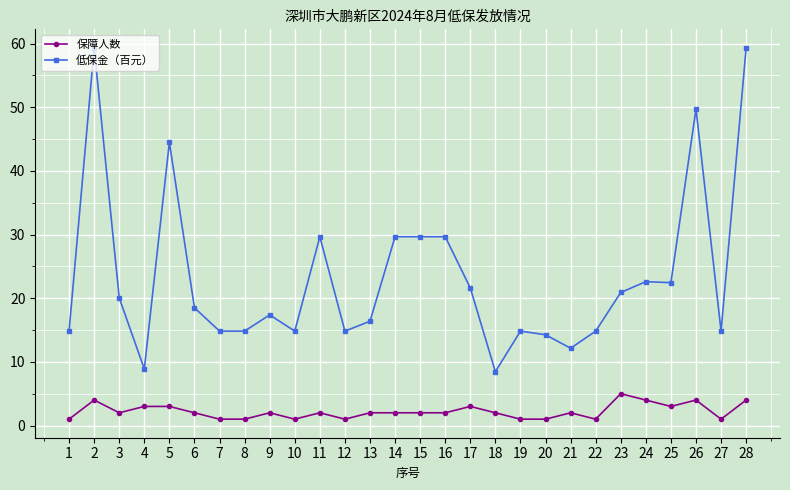

The 保障人数 series shows 5.1 at 5. True or false?

False